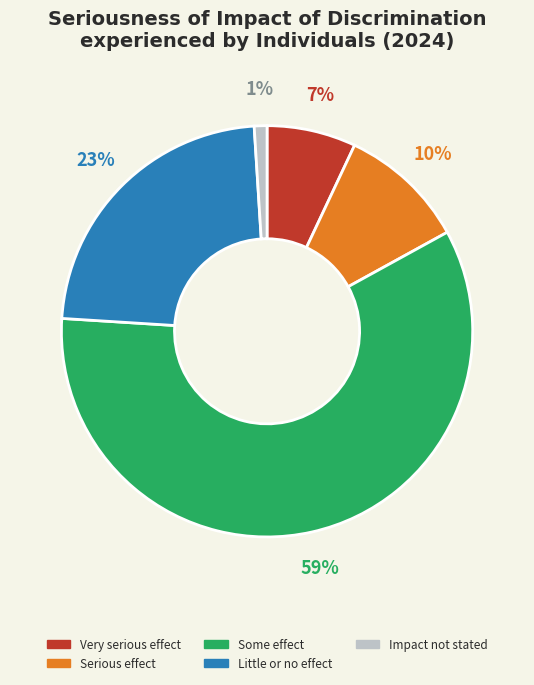

To the nearest percent, what is the combined percentage of Little or no effect and Very serious effect?

30%